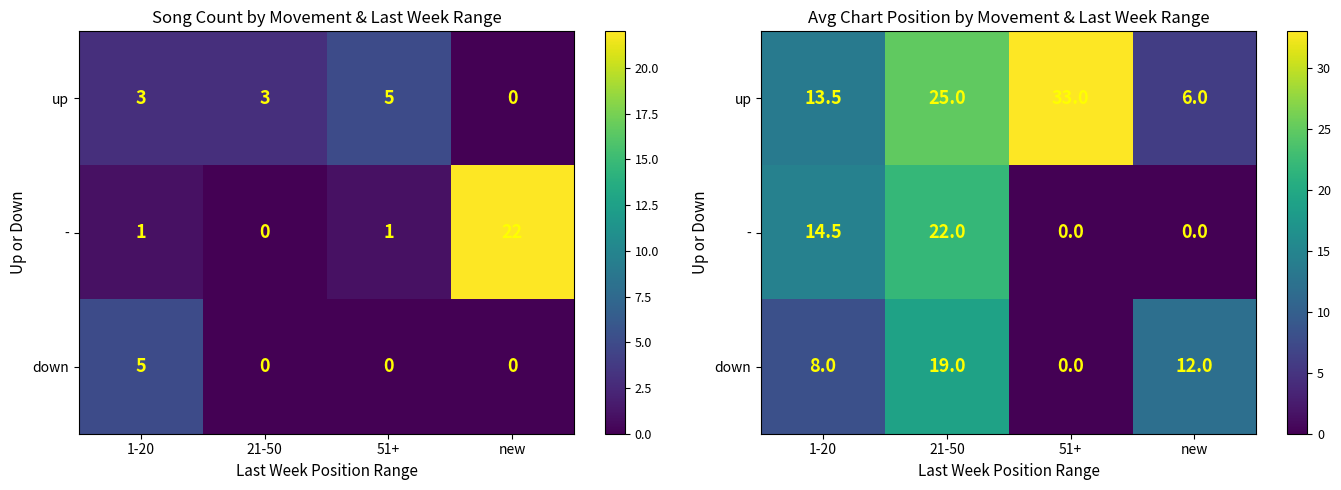

What is the sum of the down values at 21-50 and new?

31.0